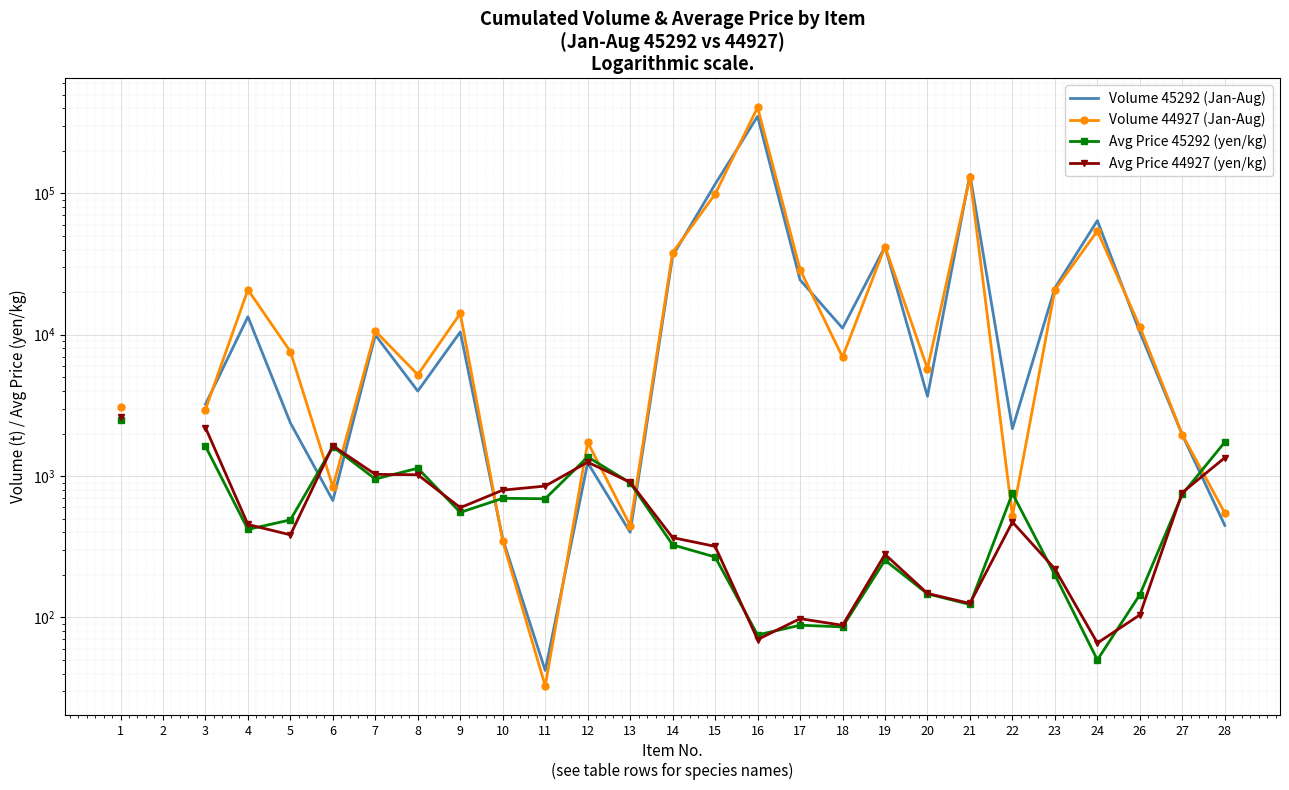

Is it true that Volume 44927 (Jan-Aug) equals 42038.9 at 19?

True